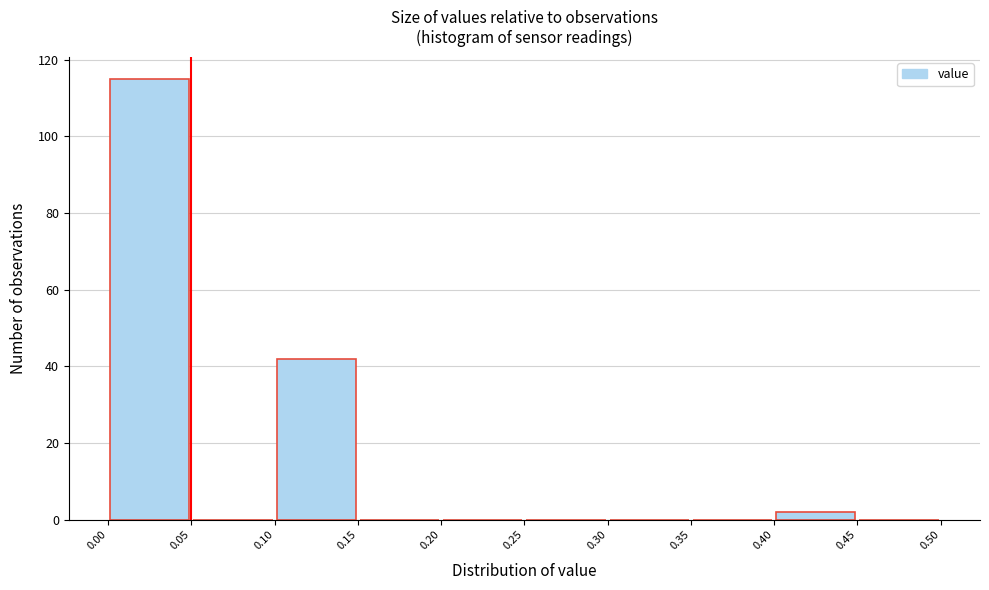

Over which range of the x-axis is the bar tallest?

0.00 to 0.05